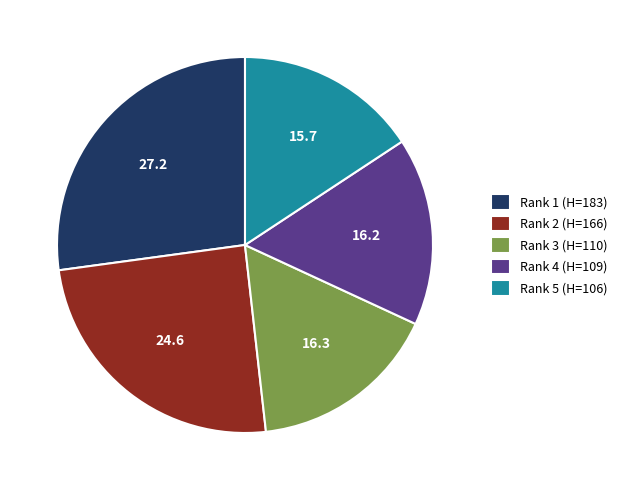

Is Rank 4 (H=109) the majority of the pie?

No